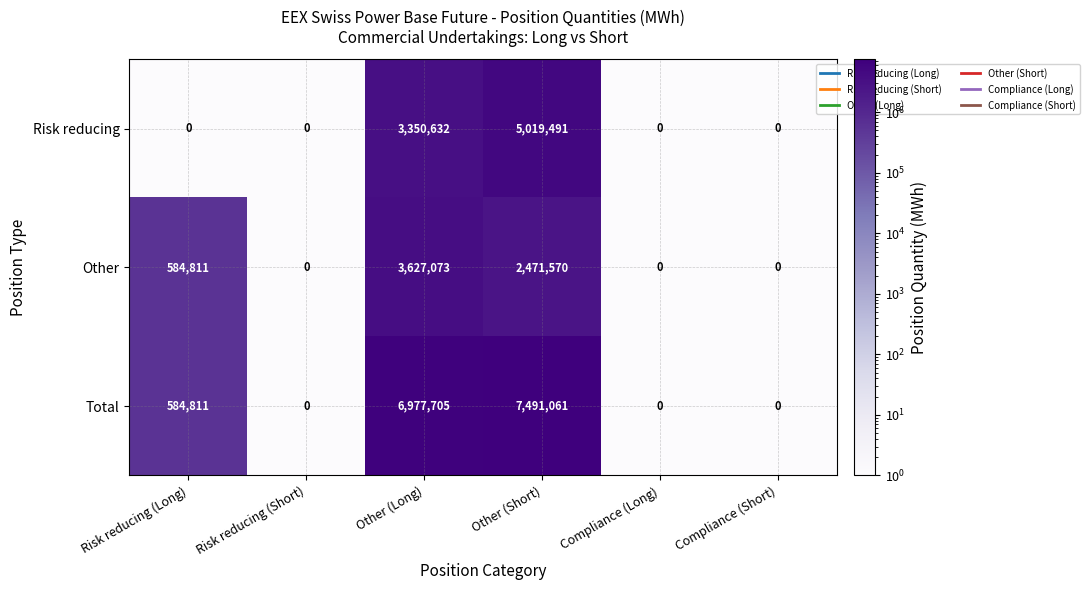

Is it true that Risk reducing equals 5019491 at Other (Short)?

True